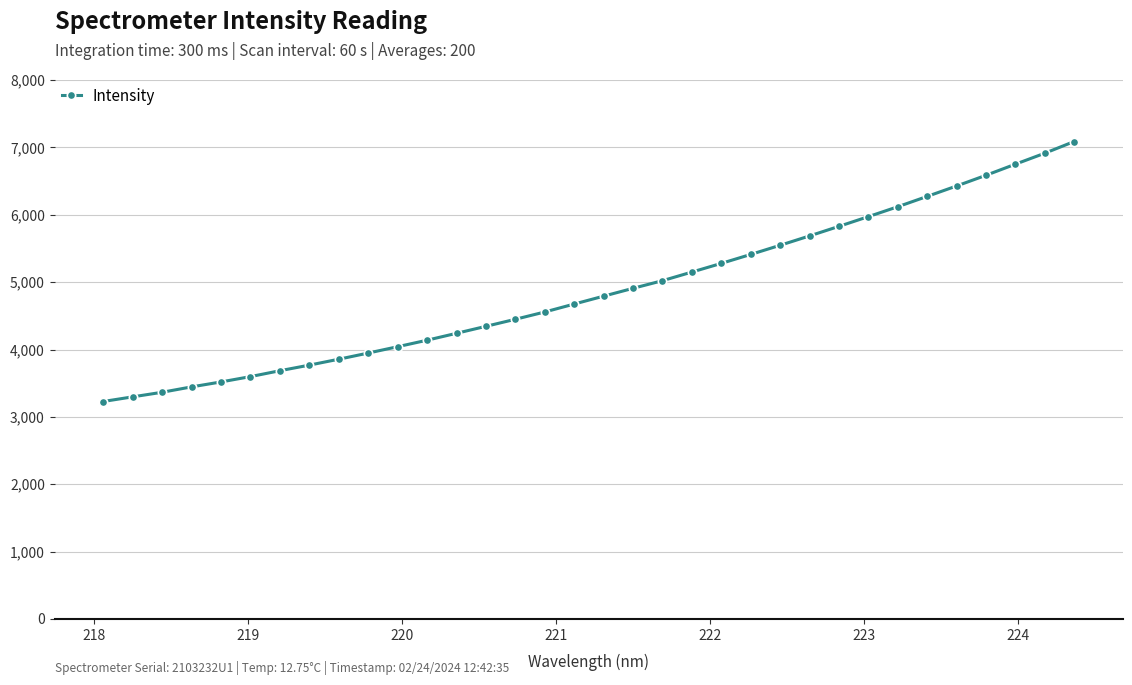

What is the sum of all values?

165895.6